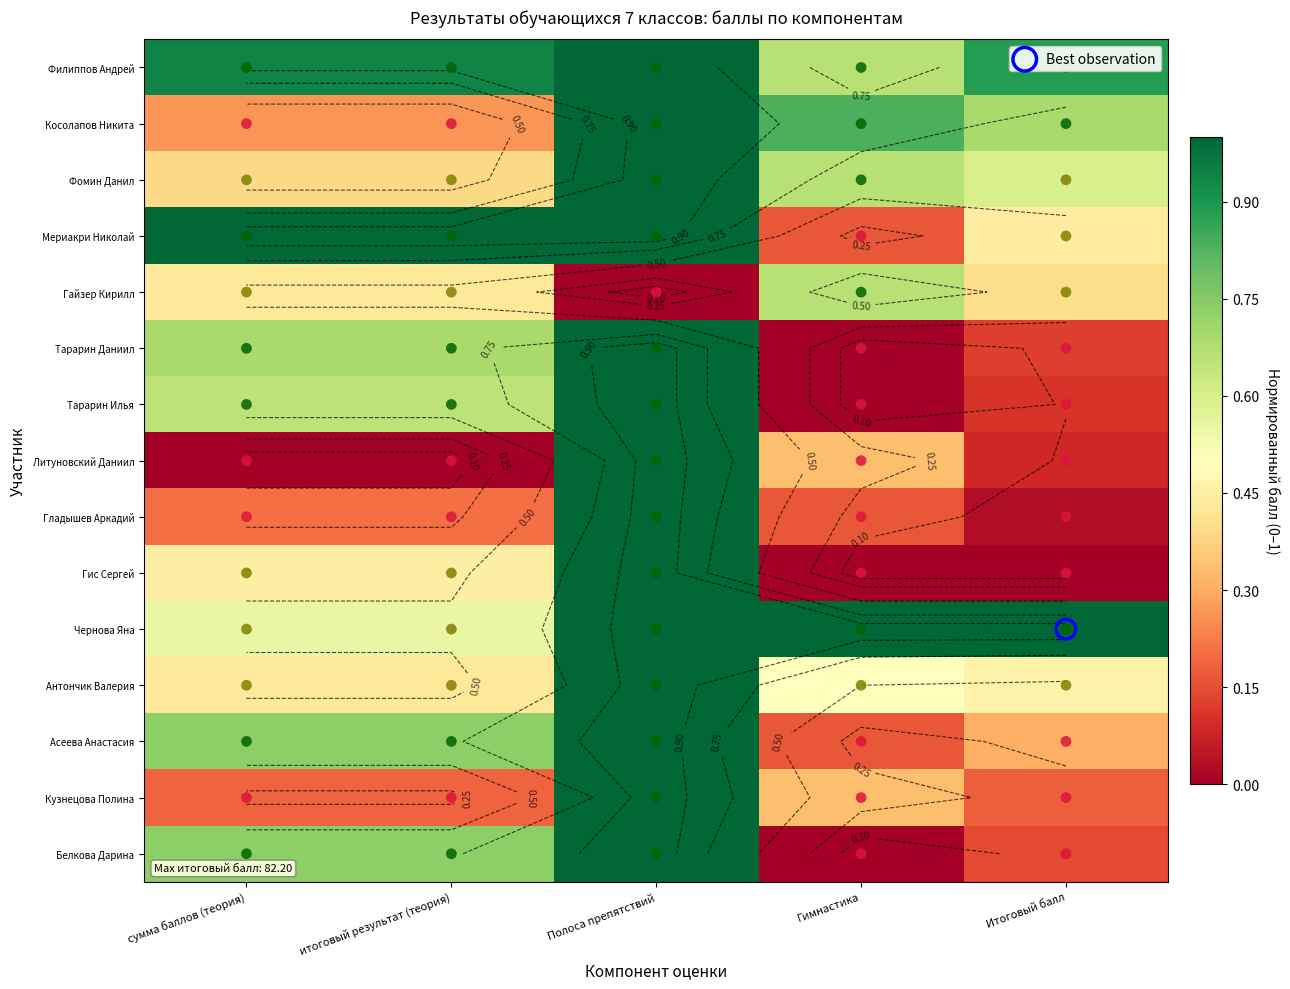

At which label is Фомин Данил closest to 0?

итоговый результат (теория)